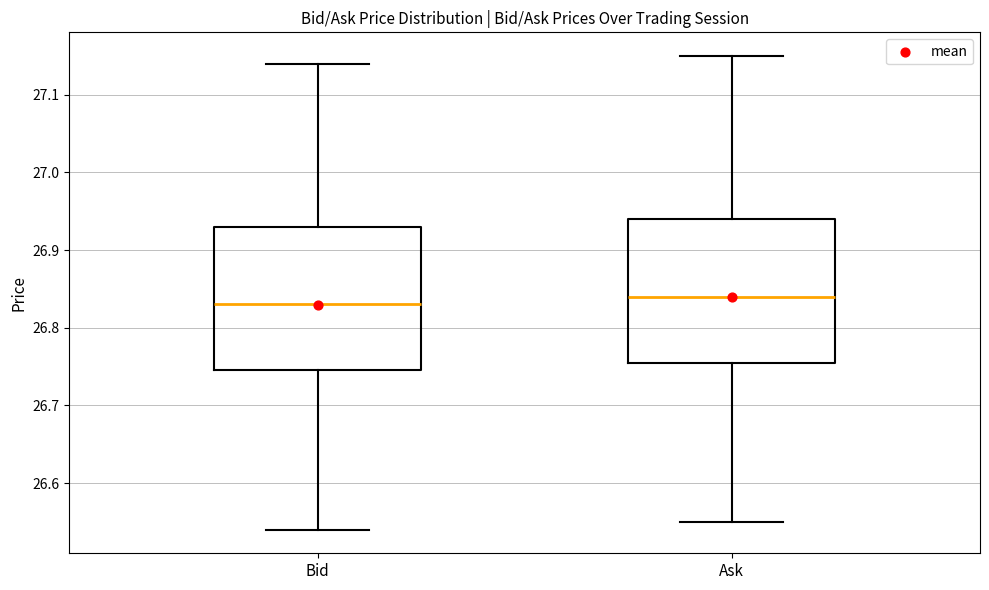

Reading left to right, transcribe this box plot: for each box, give where its median line is, the range the box spans, and where its two whiskers end, as read against the y-axis. The values are not printed on the chart, so give them approximately, as read against the axis.

Bid: median 26.83, box 26.75 to 26.93, whiskers 26.54 to 27.14
Ask: median 26.84, box 26.76 to 26.94, whiskers 26.55 to 27.15